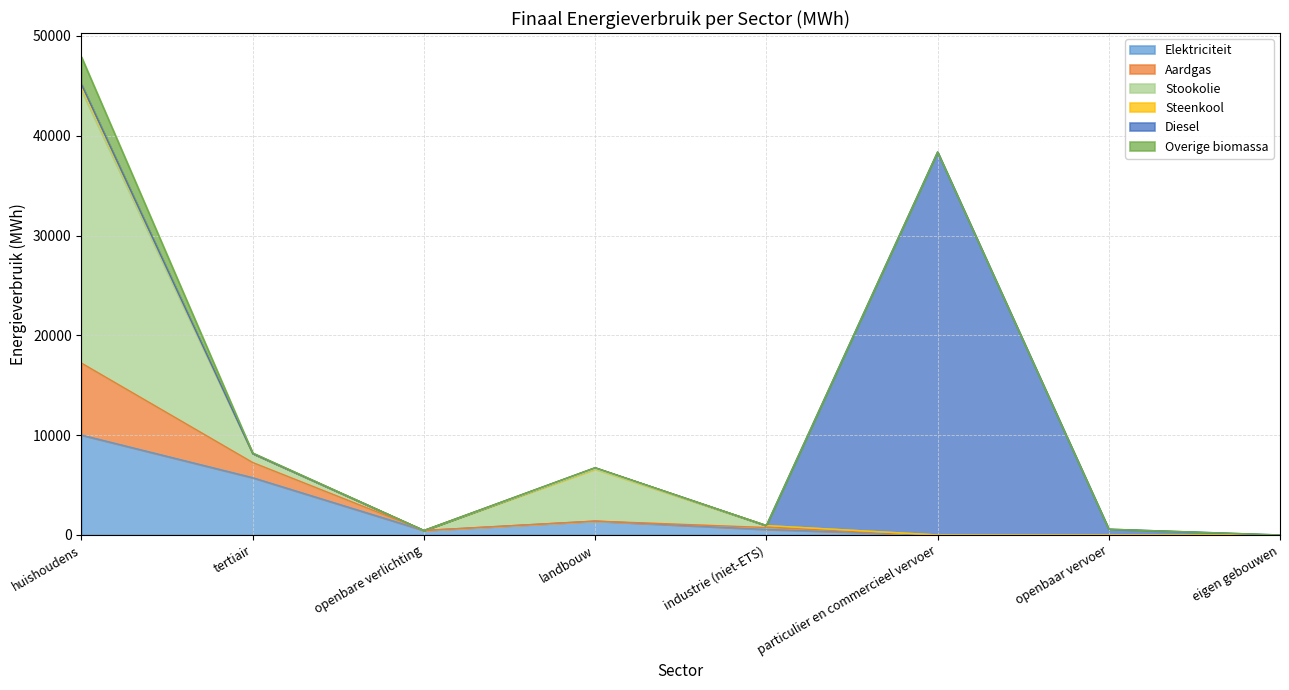

Between particulier en commercieel vervoer and tertiair, which is larger?

tertiair